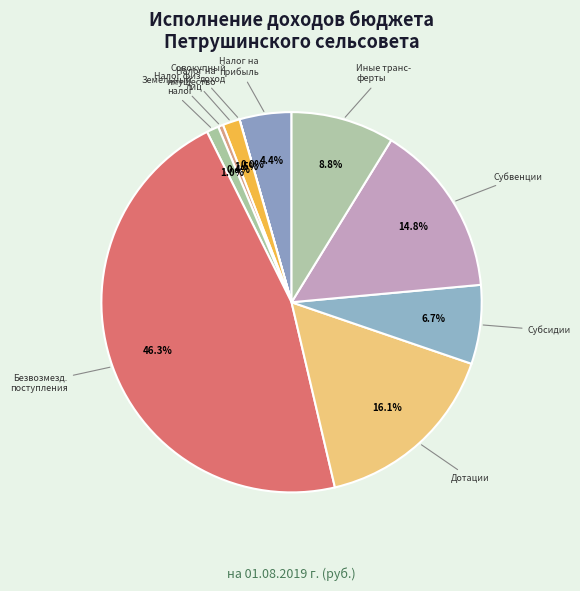

Rank the categories by value from lowest to highest.

НАЛОГИ НА СОВОКУПНЫЙ ДОХОД, Налог на имущество физических лиц, Земельный налог, НАЛОГИ НА ИМУЩЕСТВО, НАЛОГИ НА ПРИБЫЛЬ, ДОХОДЫ, Субсидии, Иные межбюджетные трансферты, Субвенции, Дотации, БЕЗВОЗМЕЗДНЫЕ ПОСТУПЛЕНИЯ